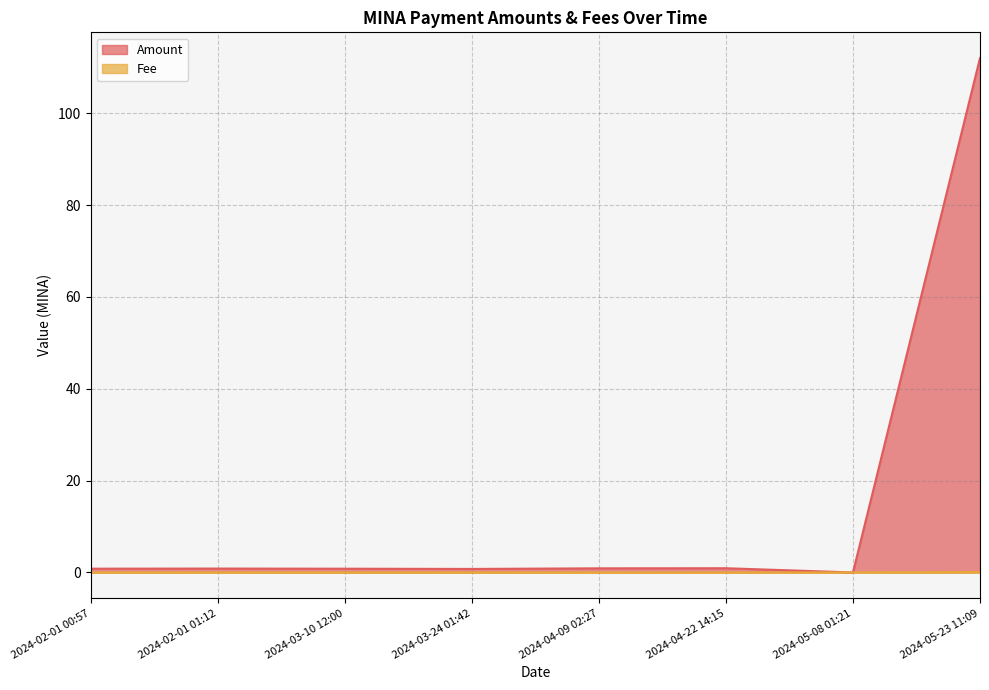

At which category is the sum across all series the highest?

2024-05-23 11:09